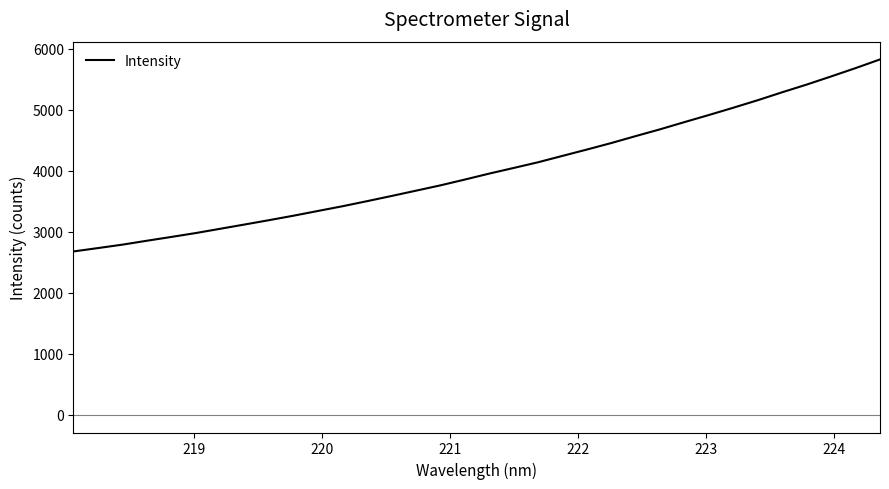

What is the difference between the maximum and minimum values?

3147.9